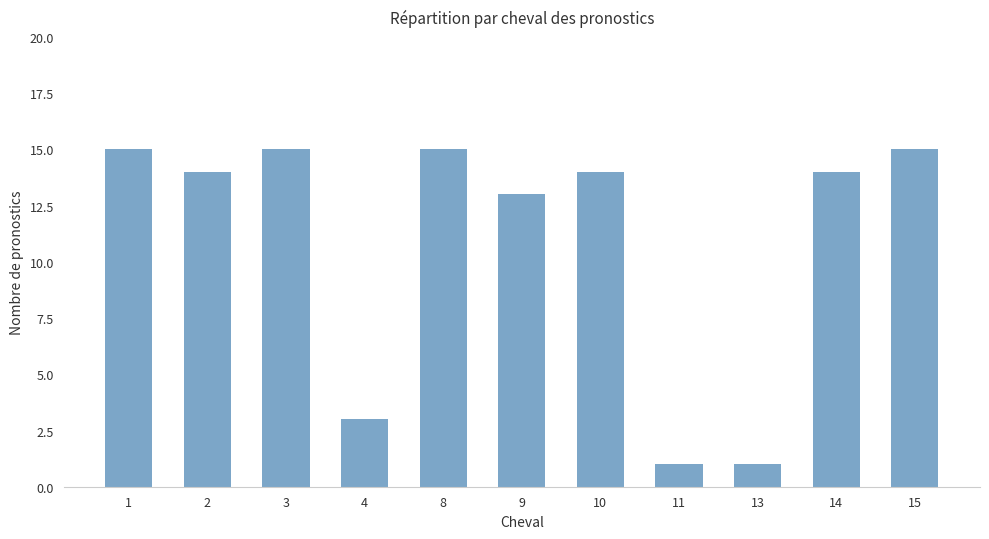

Count the number of data series in this chart.

1